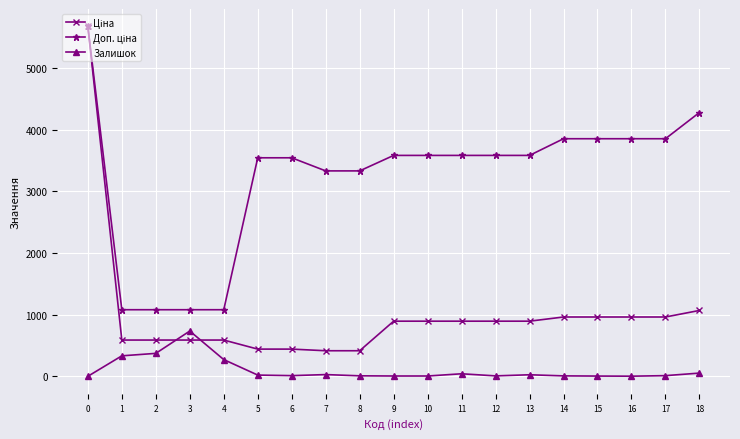

What is the spread (max minus min) of values at 18?

4225.1